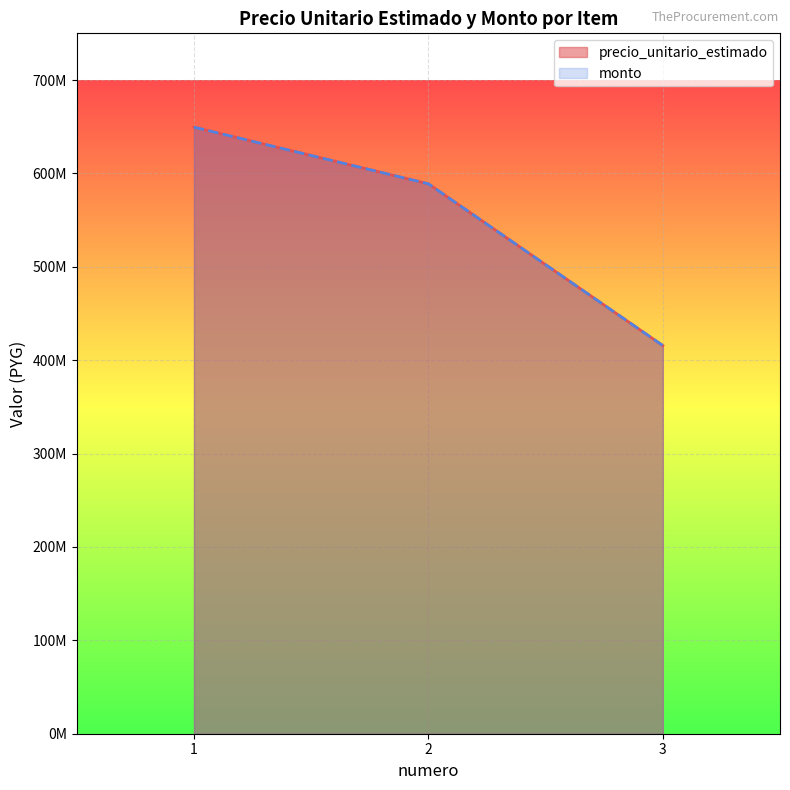

How many lines are shown in the chart?

2